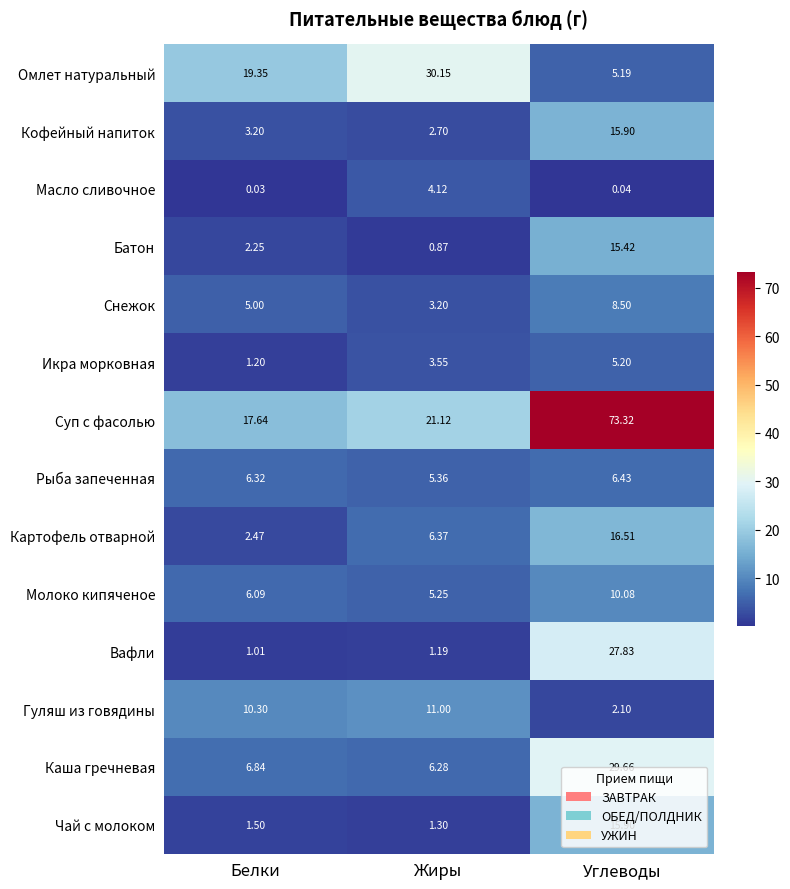

Which label corresponds to the smallest value in the chart?

Белки